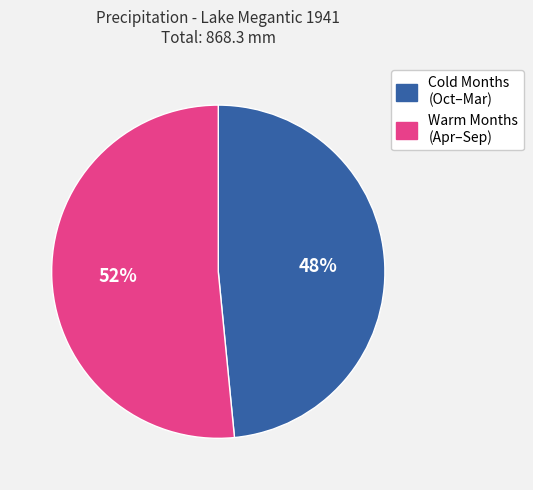

Is there a majority slice in this chart?

Yes